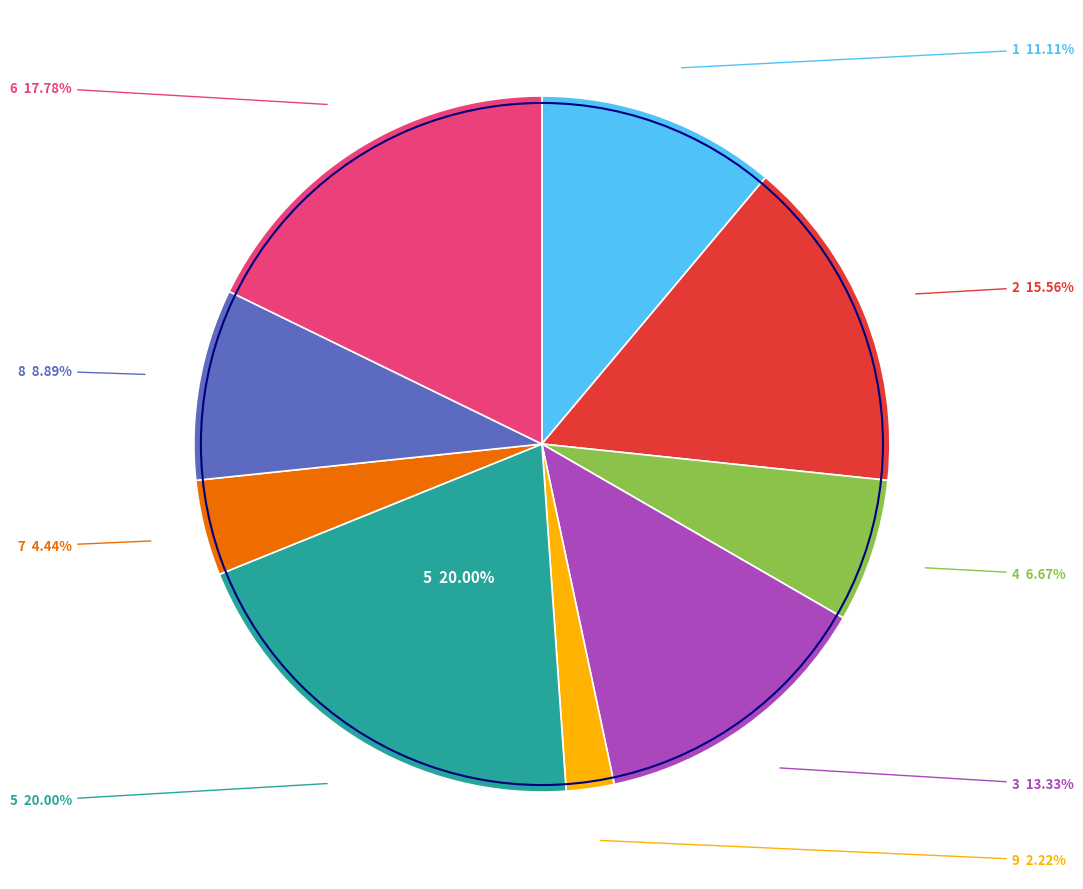

True or false: 8 accounts for 1% of the total.

False